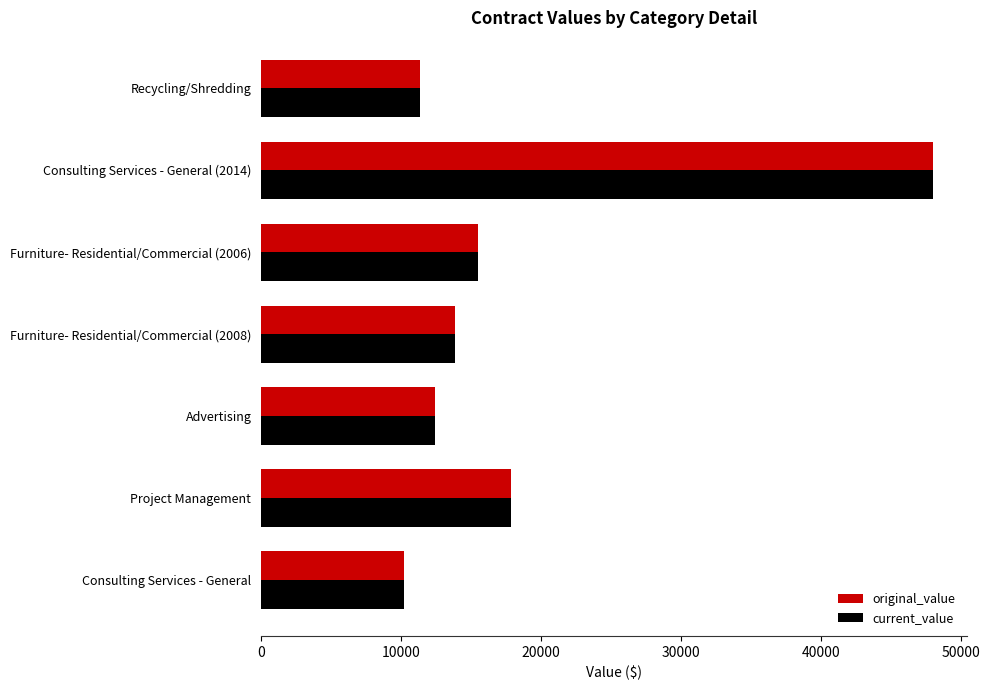

Where is current_value nearest to the value 29095?

Project Management